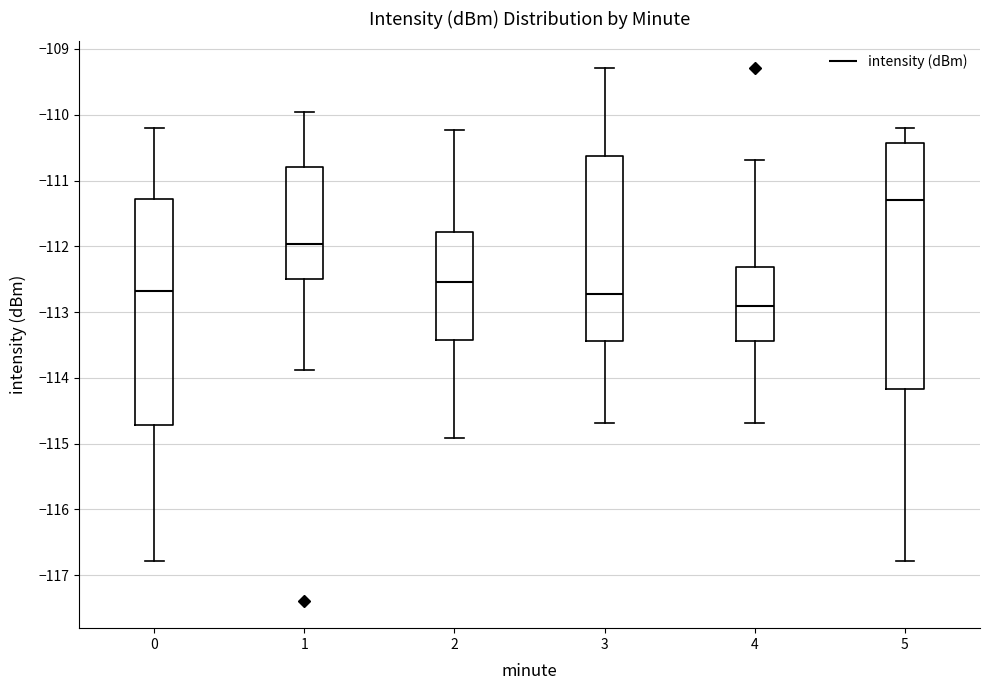

Where is the lower edge of the box at x = 3 on the y-axis? The values are not printed on the chart, so give them approximately, as read against the axis.

-113.4